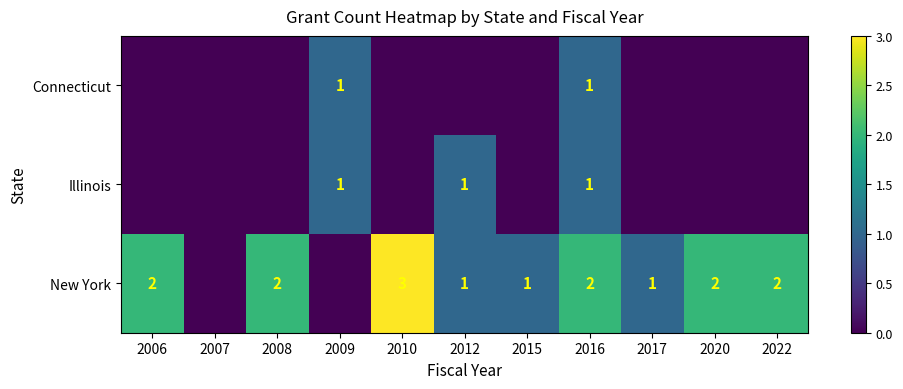

What is the total value across all series at 2012?

2